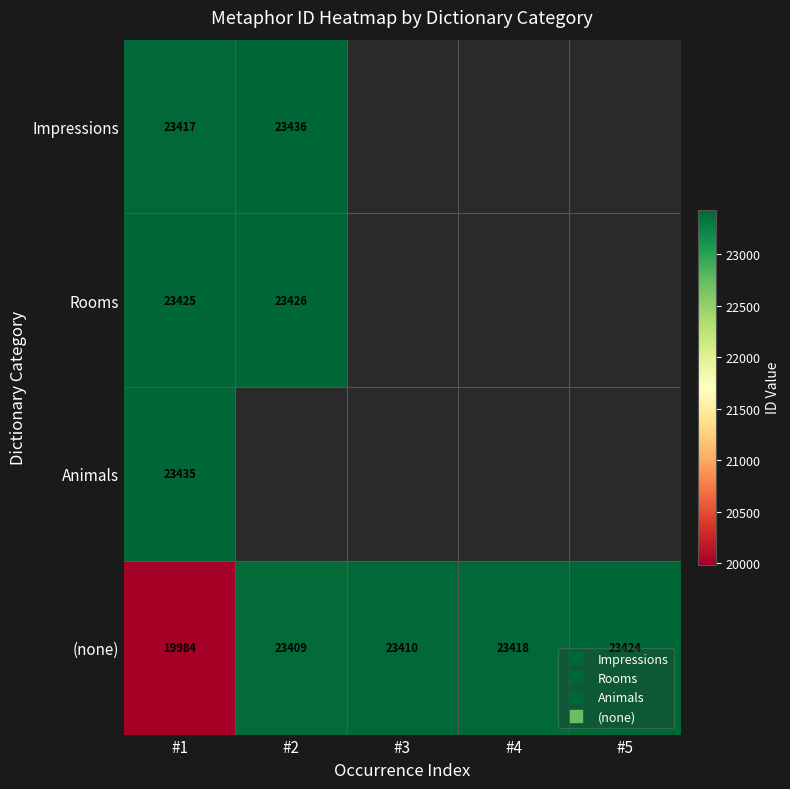

What is the greatest value displayed?

23436.0